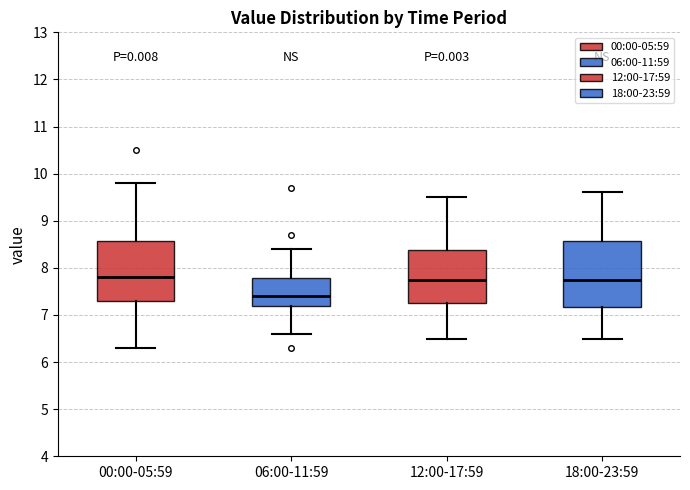

Reading left to right, transcribe this box plot: for each box, give where its median line is, the range the box spans, and where its two whiskers end, as read against the y-axis. The values are not printed on the chart, so give them approximately, as read against the axis.

00:00-05:59: median 7.8, box 7.3 to 8.6, whiskers 6.3 to 9.8
06:00-11:59: median 7.4, box 7.2 to 7.8, whiskers 6.6 to 8.4
12:00-17:59: median 7.8, box 7.3 to 8.4, whiskers 6.5 to 9.5
18:00-23:59: median 7.8, box 7.2 to 8.6, whiskers 6.5 to 9.6